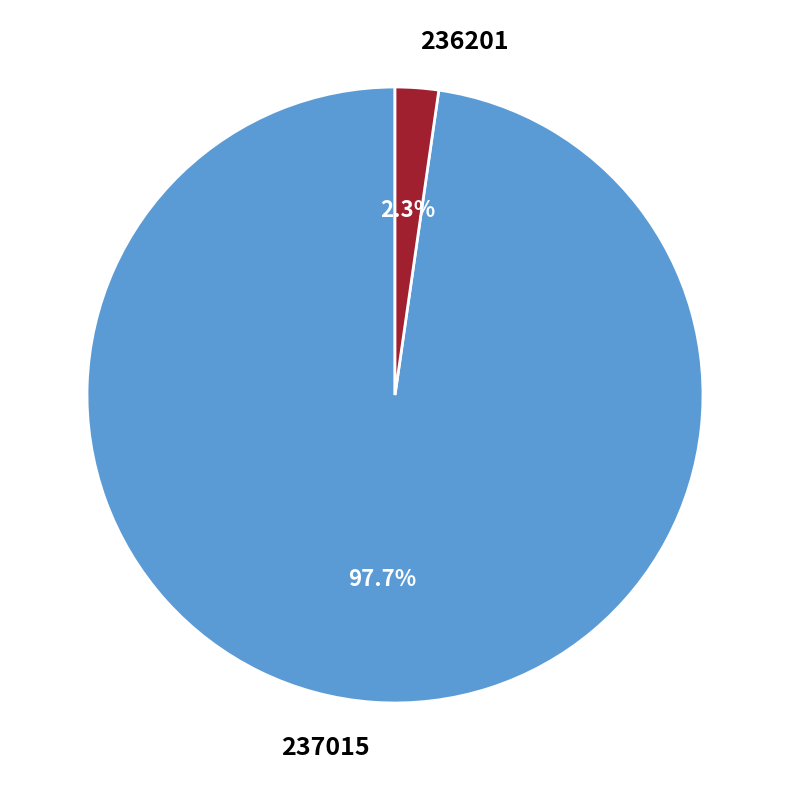

Combined, do 236201 and 237015 account for over 50%?

Yes